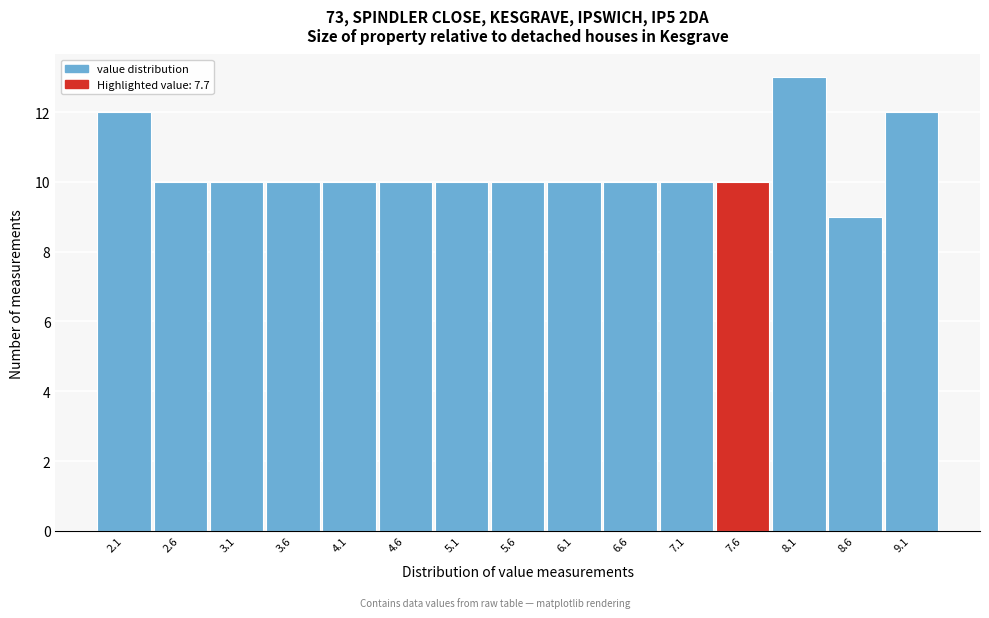

What is the height of the bar covering 3.3 to 3.8 on the x-axis? Neither the bar edges nor the heights are printed on the chart, so give them approximately, as read against the axes.

10